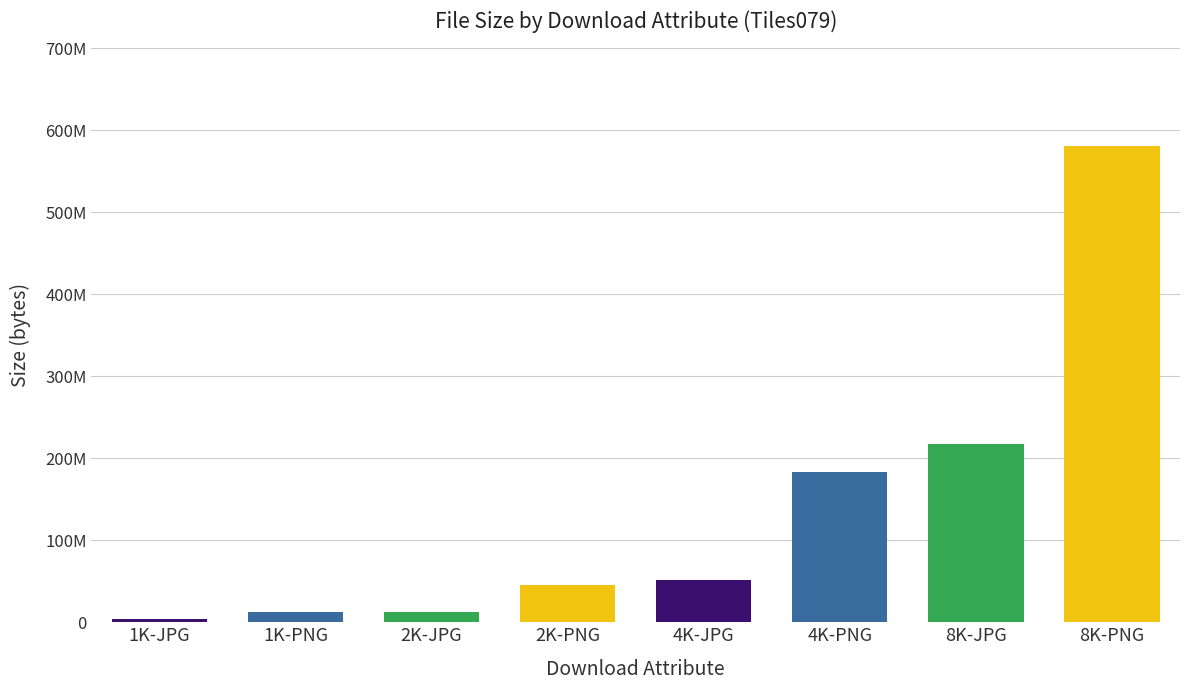

At which label is the value closest to 292560882?

8K-JPG